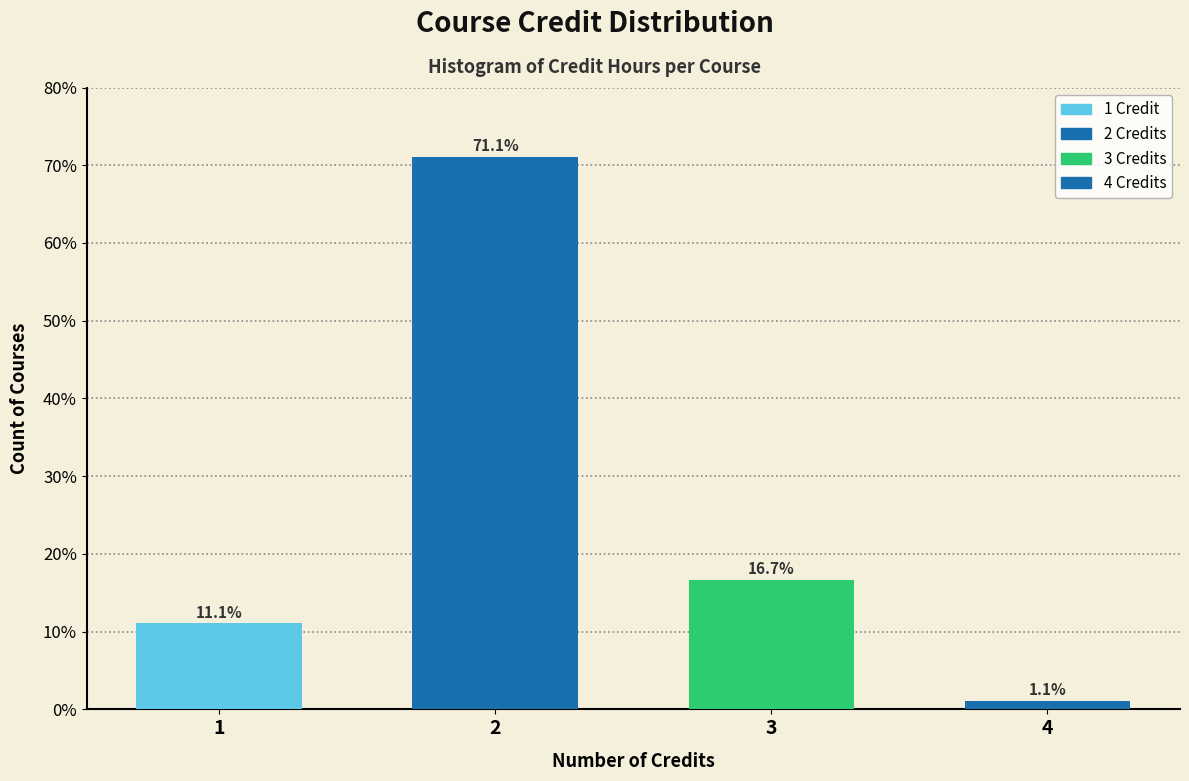

Reading left to right, list all the values displayed in this chart.

1=11.1	2=71.1	3=16.7	4=1.1